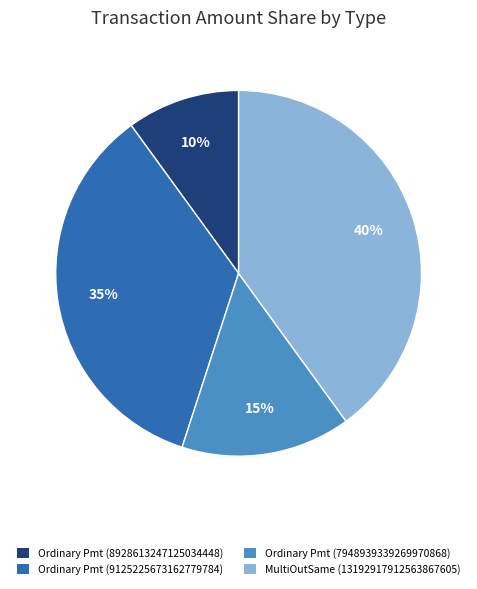

To the nearest percent, what is the average slice percentage?

25%